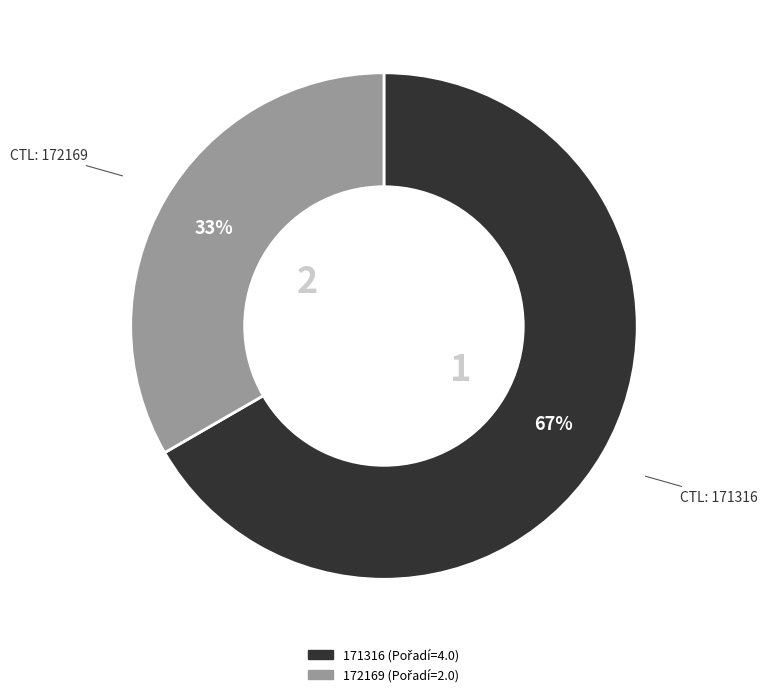

To the nearest percent, what is the combined percentage of 172169 and 171316?

100%